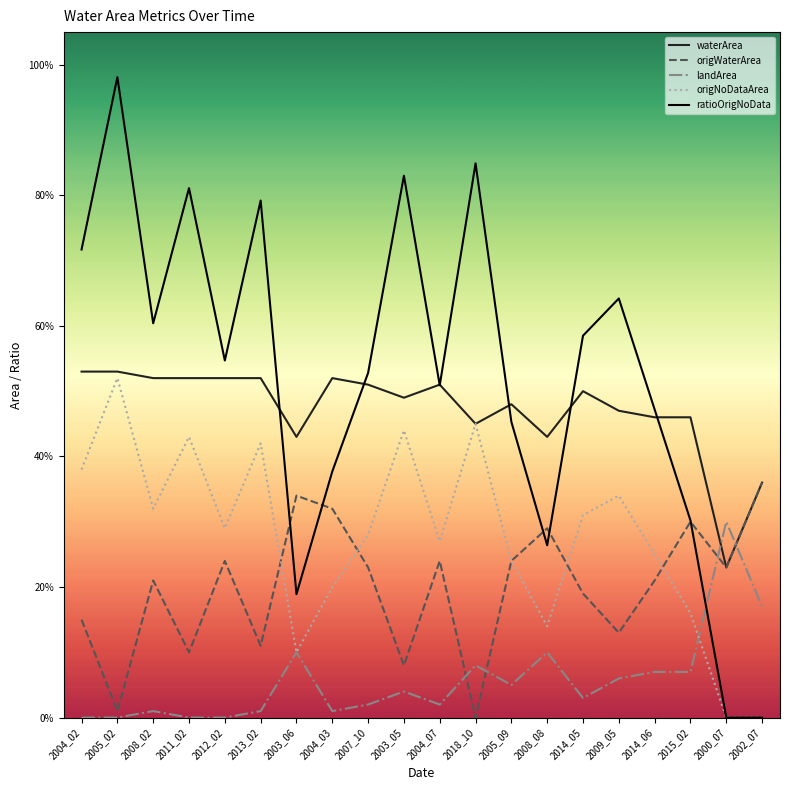

Is this an area chart (filled region under the line)?

No